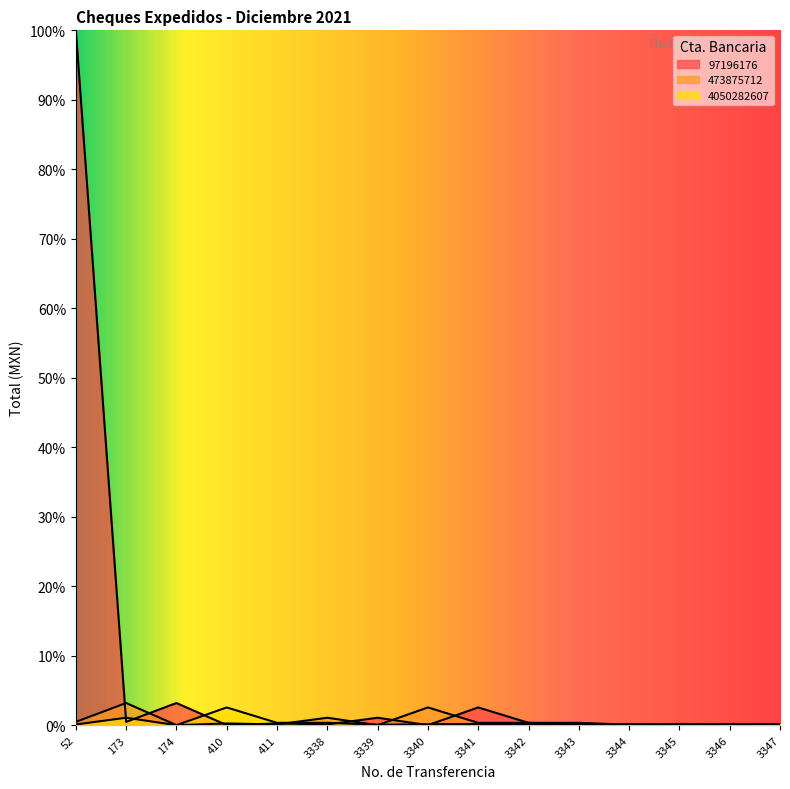

At how many categories does at least one series exceed 0?

15